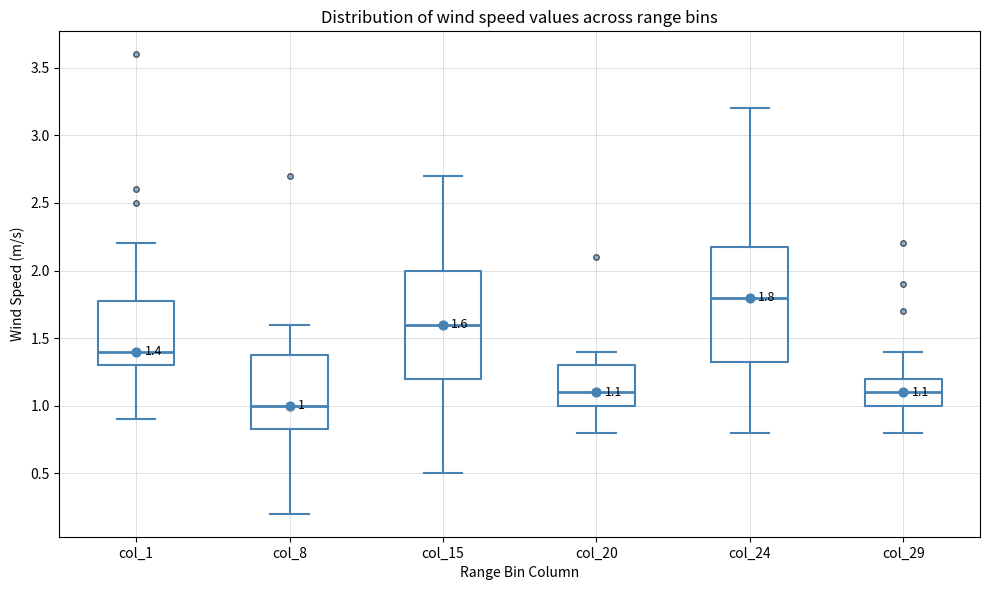

Comparing the boxes themselves (not the whiskers), which one is the tallest?

col_24